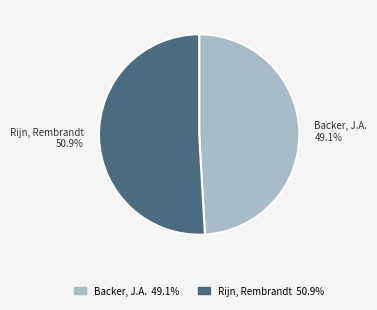

Which category has the smallest portion of the pie?

Backer, J.A.